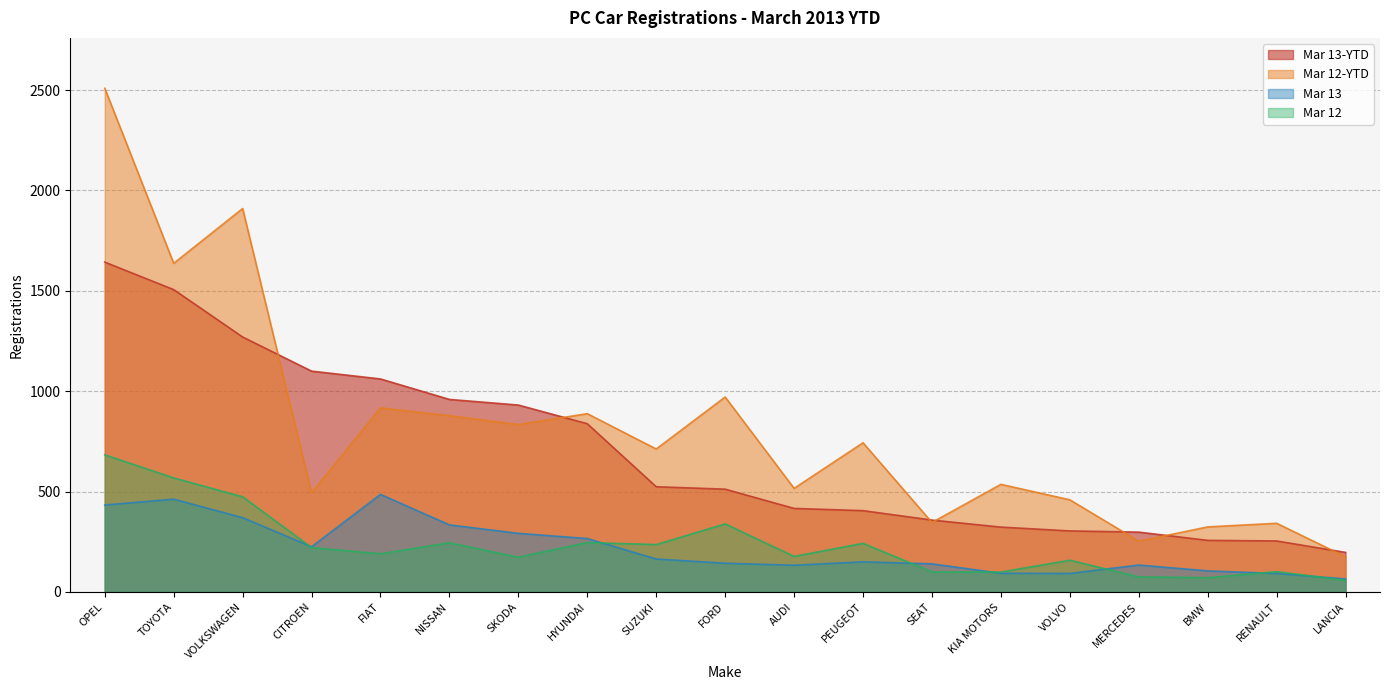

True or false: Mar 12 has more than 0 interior local peaks.

True